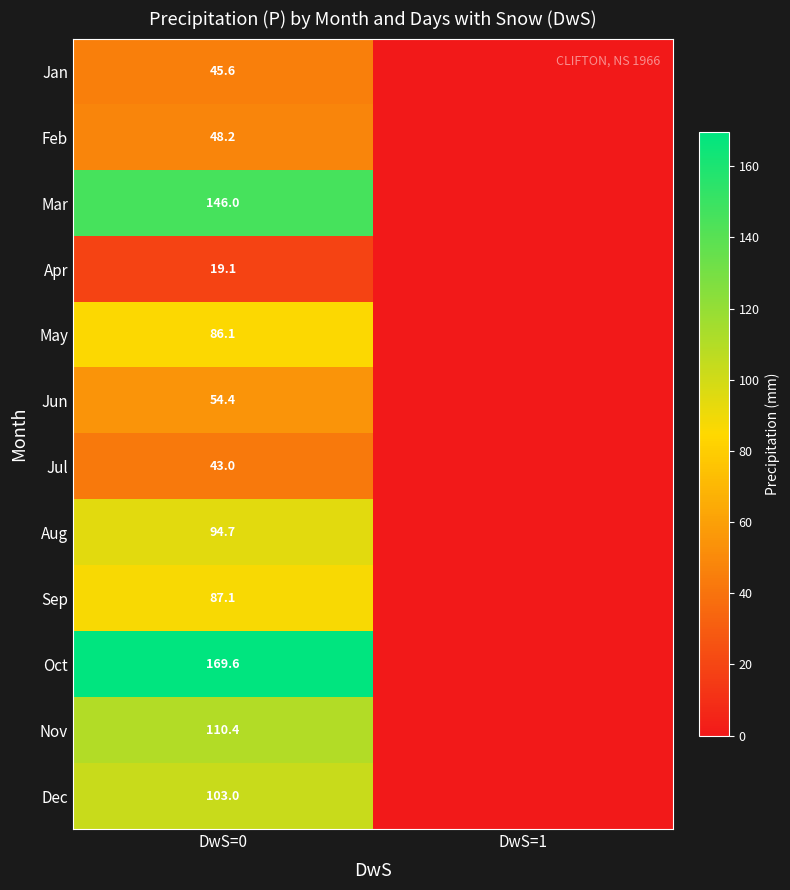

At DwS=0, list the series in order from smallest to largest.

Apr, Jul, Jan, Feb, Jun, May, Sep, Aug, Dec, Nov, Mar, Oct